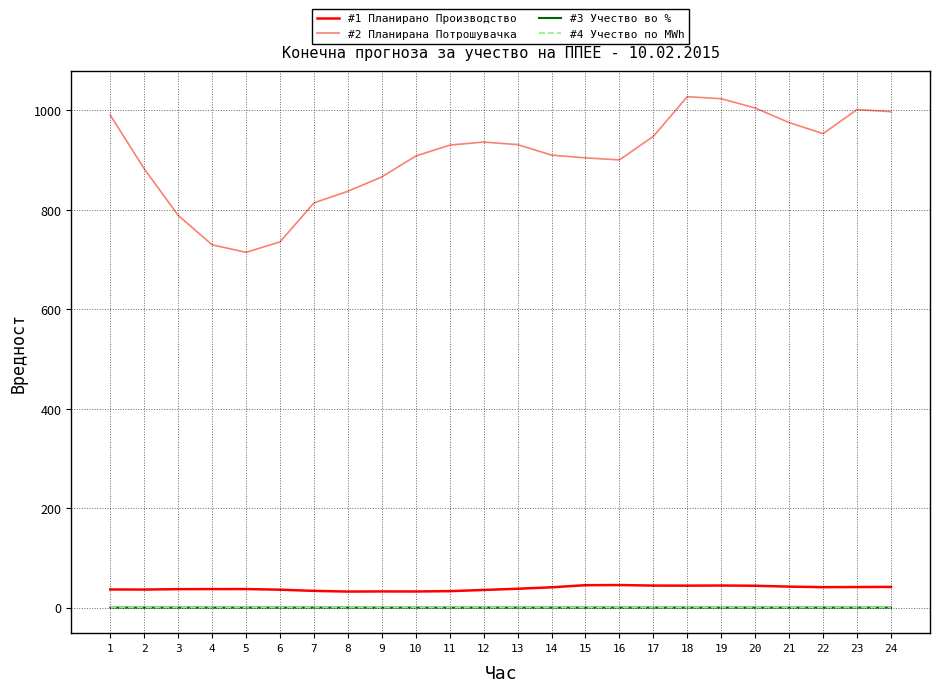

How many #4 Учество по MWh values are between 0 and 1?

24